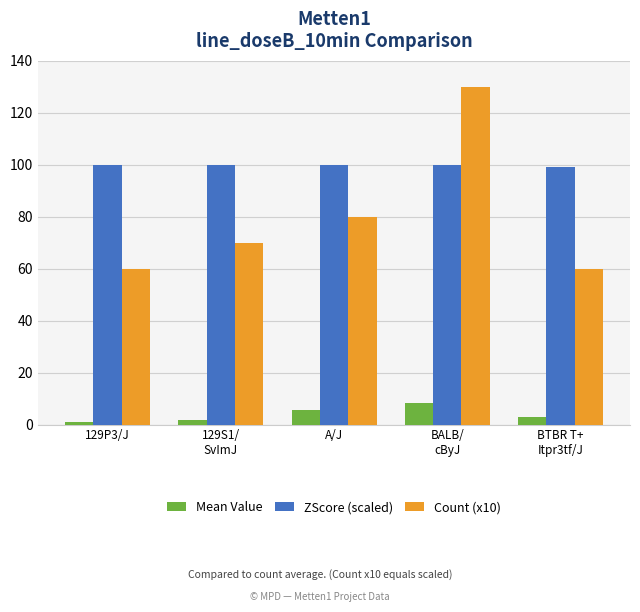

Is it true that ZScore (scaled) equals 176.4 at BTBR T+
Itpr3tf/J?

False